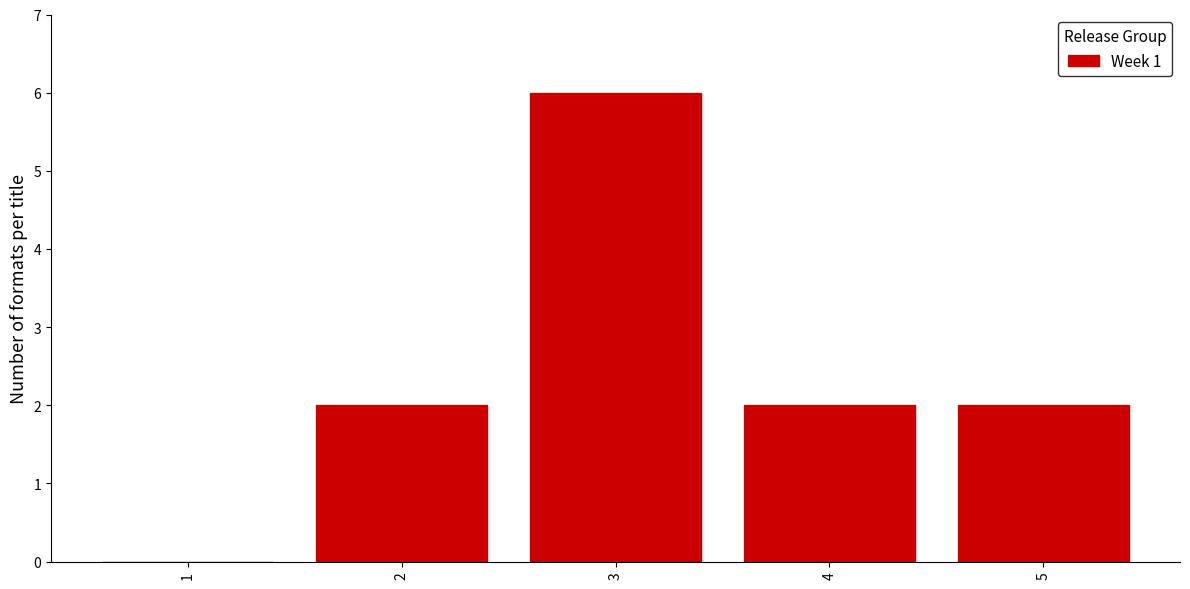

Reading left to right, transcribe all the data shown in this chart.

1=0	2=2	3=6	4=2	5=2